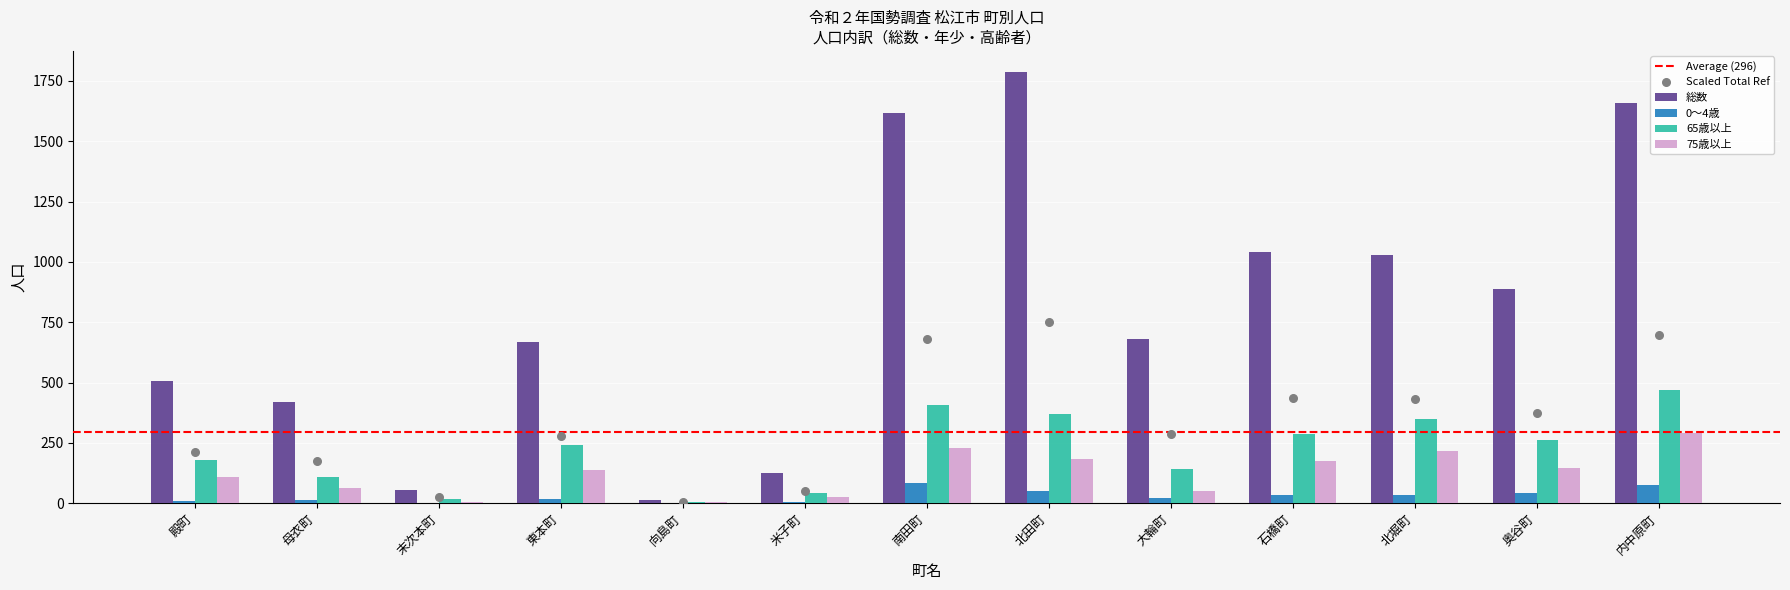

Is the value of 総数 at 北田町 greater than the value of 75歳以上 at 向島町?

Yes